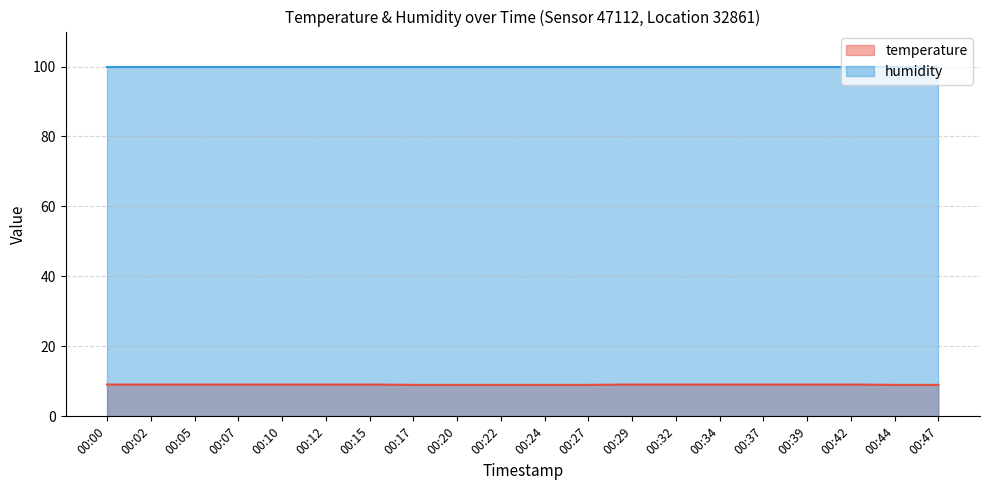

Approximately how many times larger is the value at 00:22 compared to 00:34?

1.0